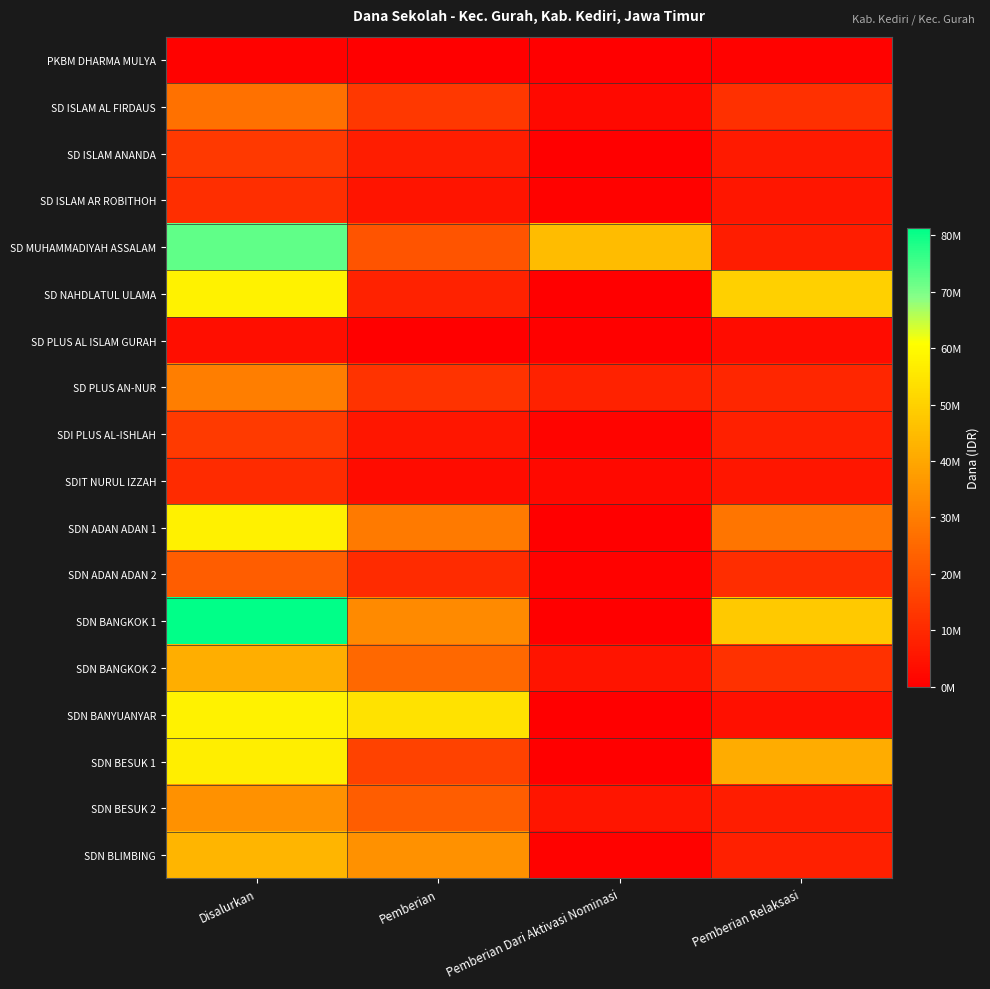

At which category is the sum across all series the highest?

Disalurkan